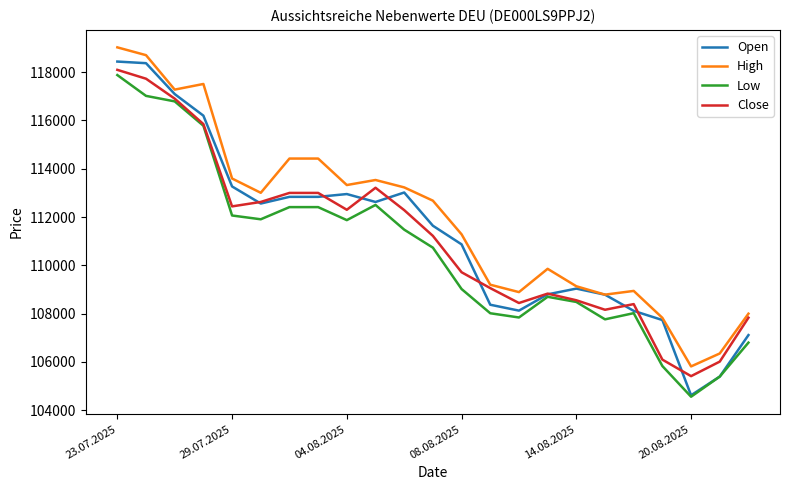

Which series ends up on top after the final intersection of Open and Close?

Close